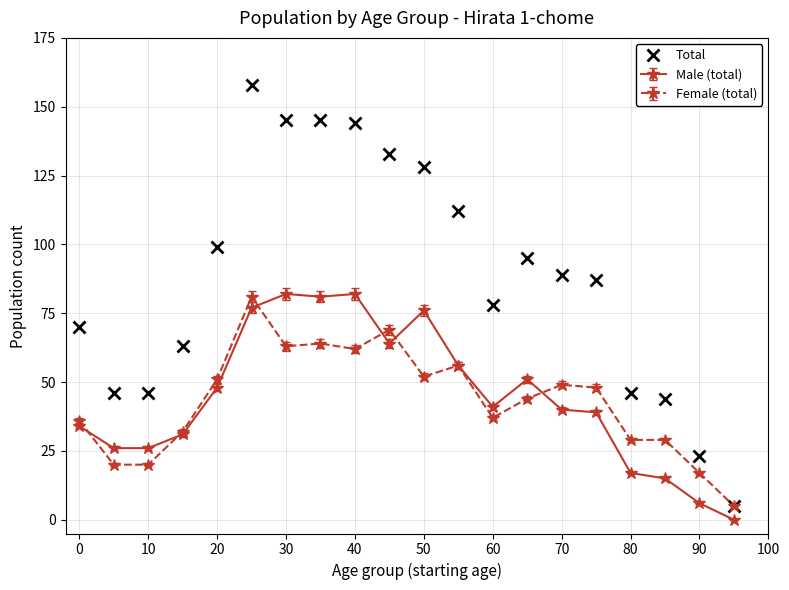

Which series has the largest total across all categories?

Total